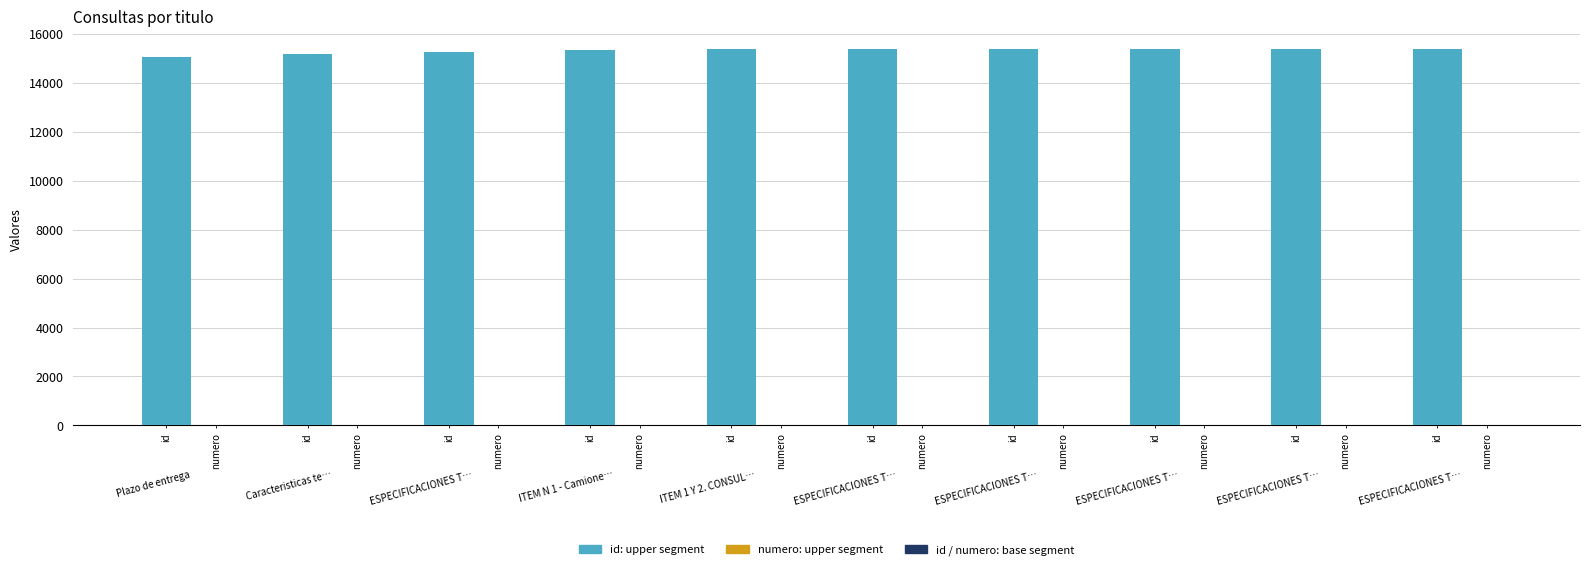

What is the difference between the maximum and minimum values in the id: base (numero) series?

9